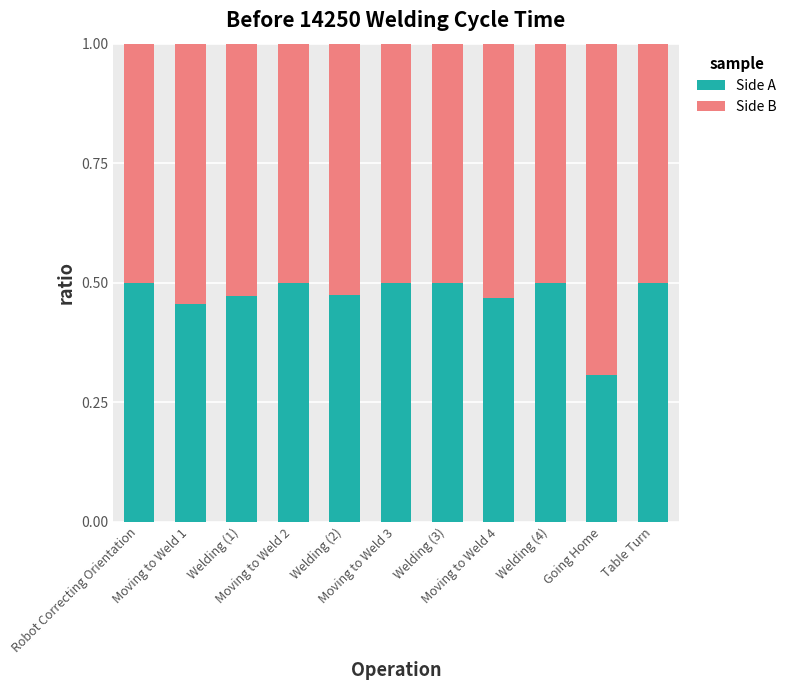

Count the Side B values in the range 0 to 1.

11